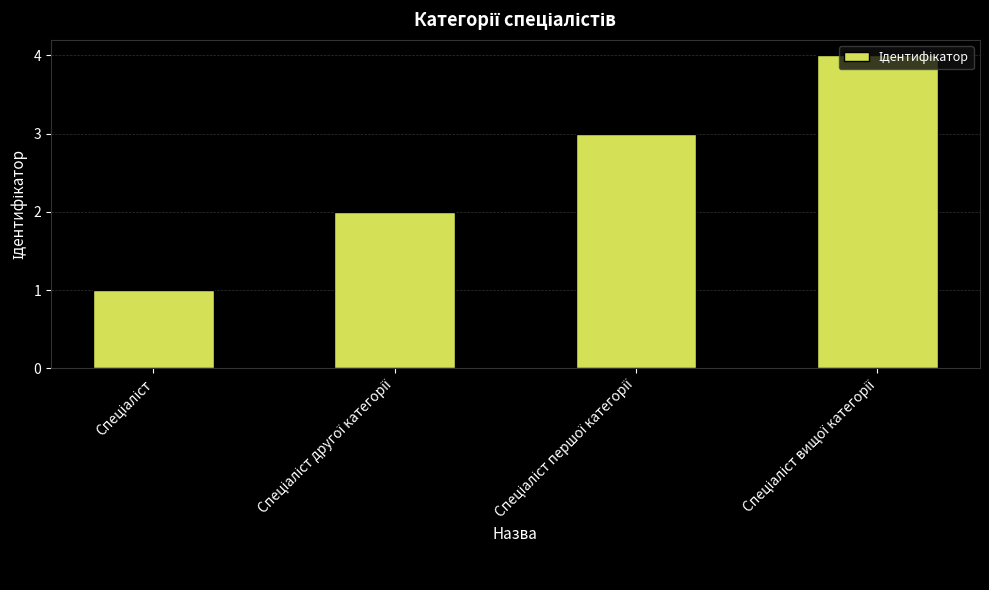

What is the difference between the maximum and minimum values?

3